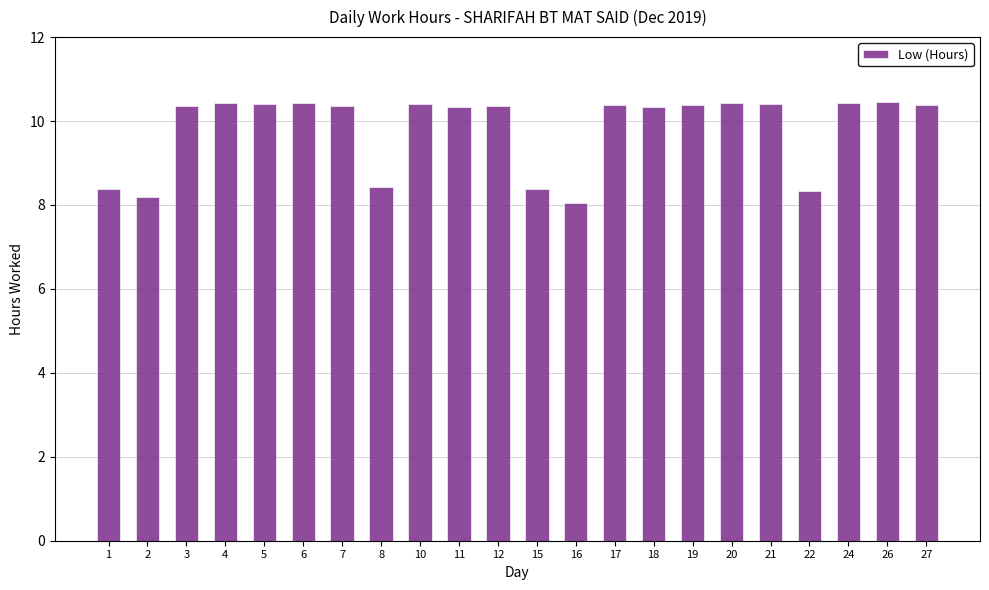

What is the sum of all values?

216.1